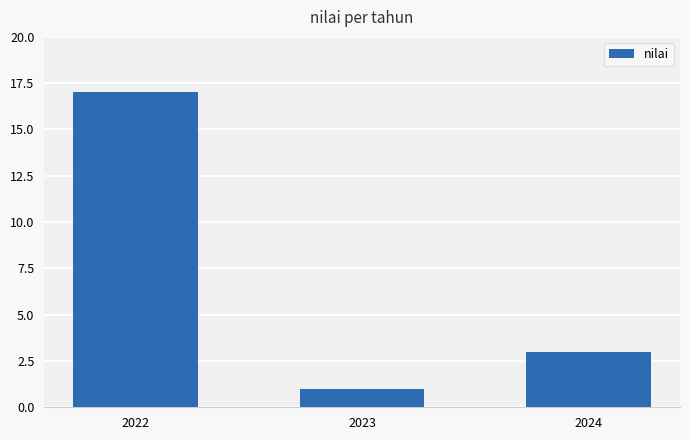

What is the minimum value shown in the chart?

1